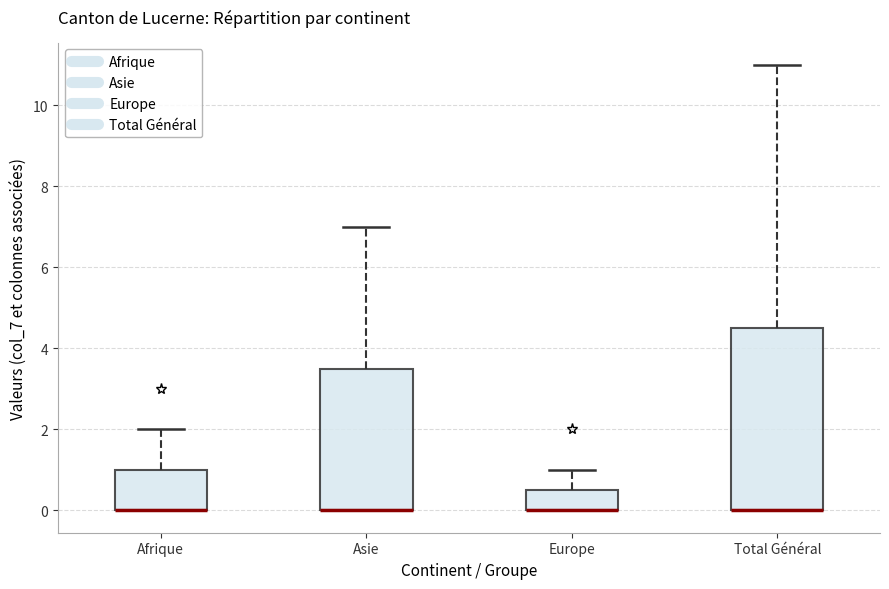

Where does the upper whisker of the box for Europe end on the y-axis? The values are not printed on the chart, so give them approximately, as read against the axis.

1.0